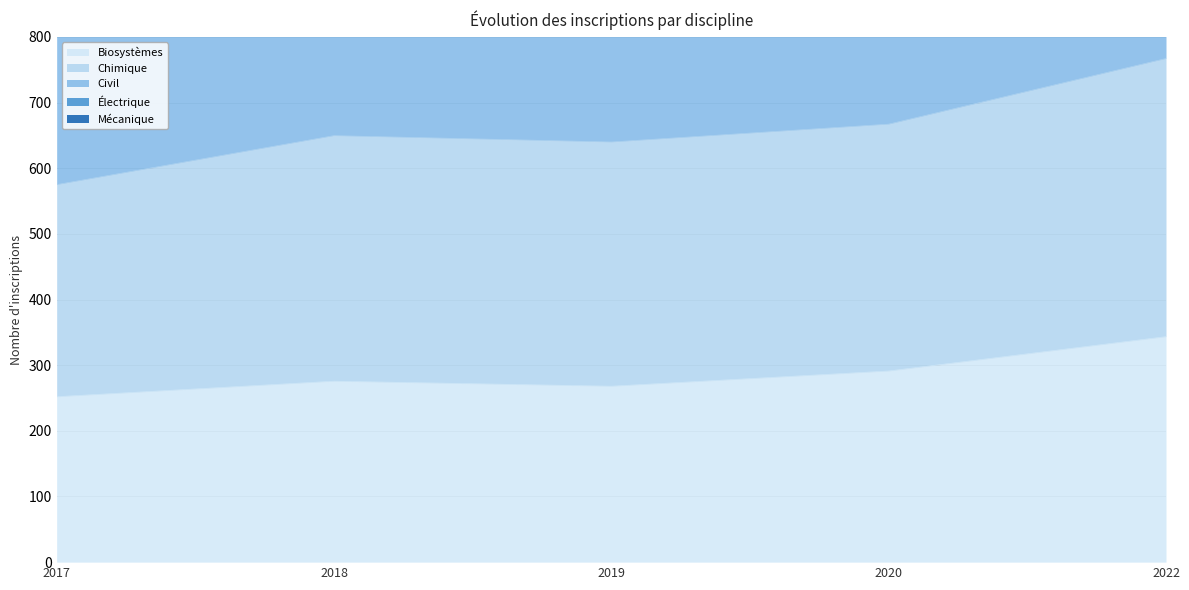

The value of Biosystèmes at 2018 is 275.6. True or false?

True